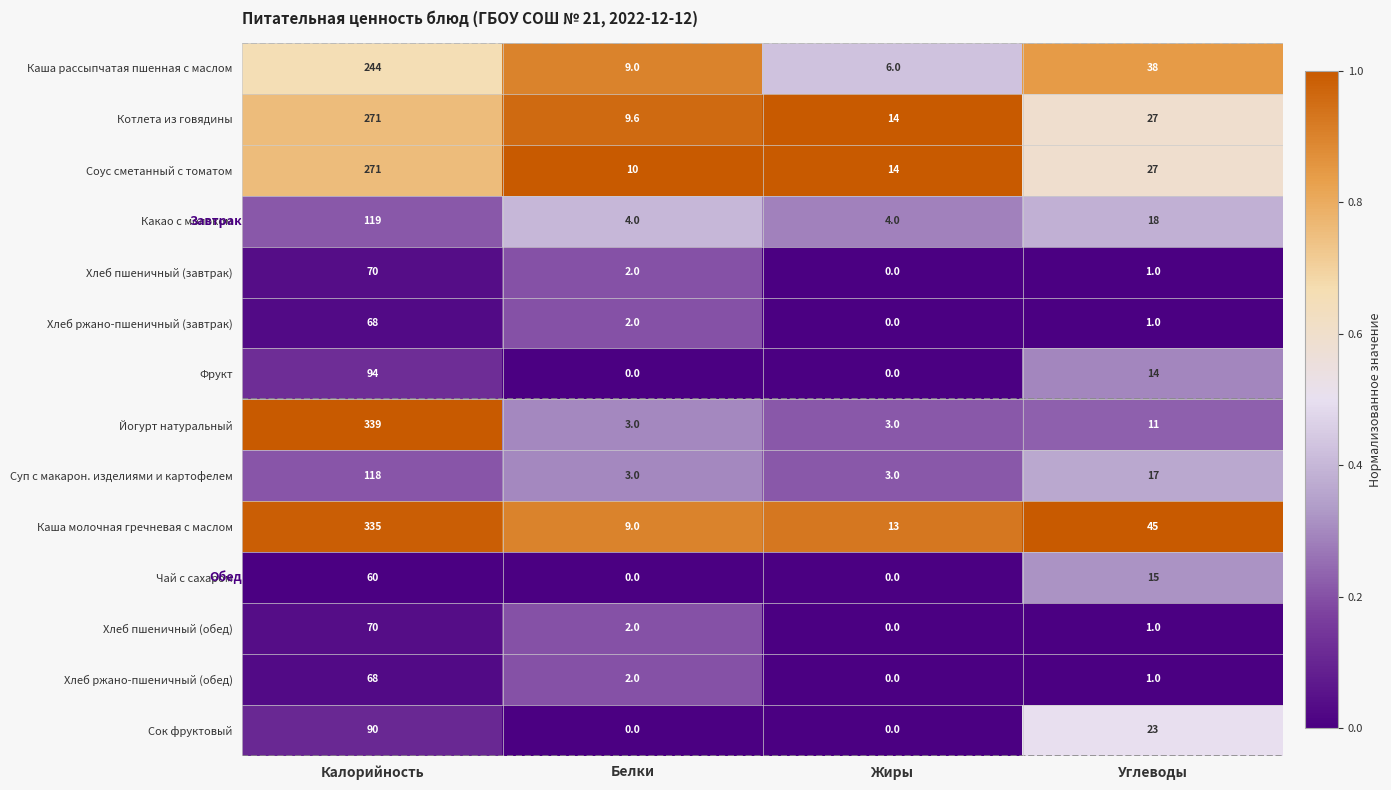

Which series has the largest total across all categories?

Каша молочная гречневая с маслом